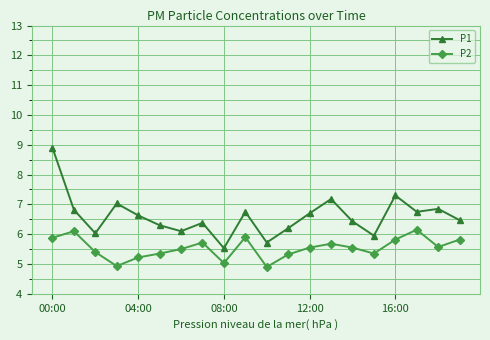

What is the lowest value of the P1 series?

5.5